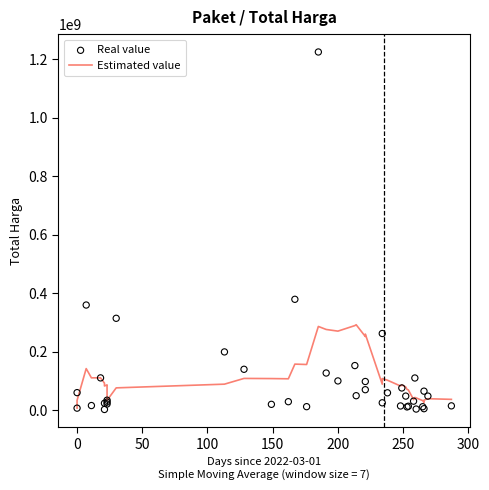

What are all the series names shown in the legend?

Estimated value, Real value